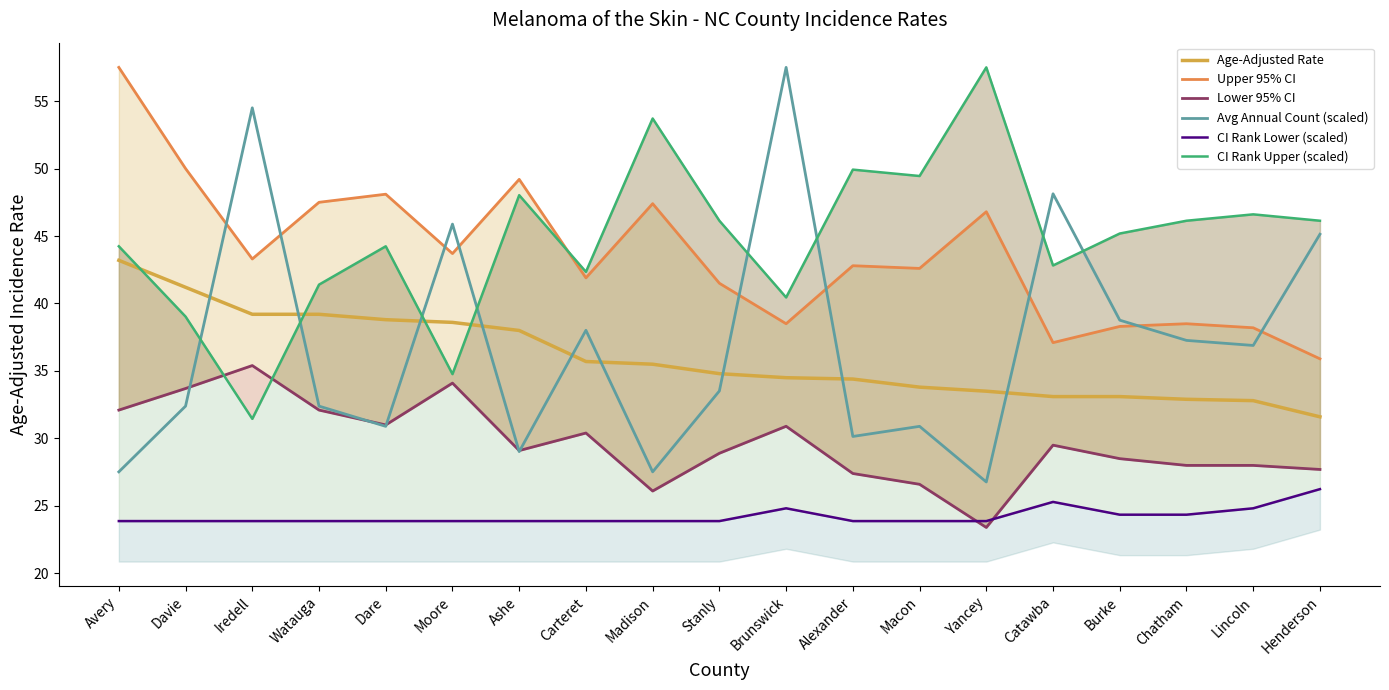

Reading right to left, transcribe all the data shown in this chart.

31.6	32.8	32.9	33.1	33.1	33.5	33.8	34.4	34.5	34.8	35.5	35.7	38.0	38.6	38.8	39.2	39.2	41.2	43.2